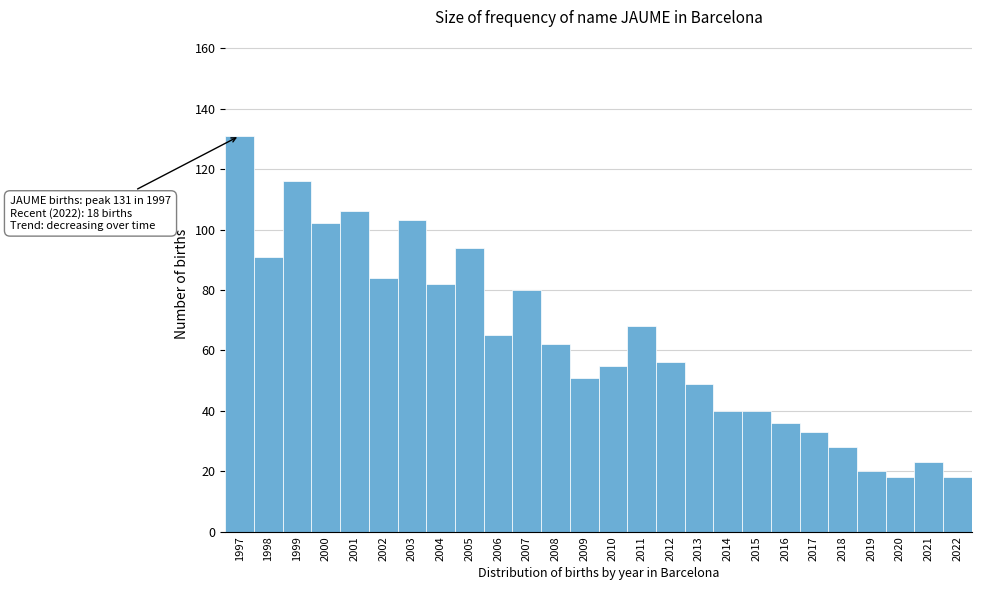

Reading right to left, extract all data points from this chart.

18	23	18	20	28	33	36	40	40	49	56	68	55	51	62	80	65	94	82	103	84	106	102	116	91	131